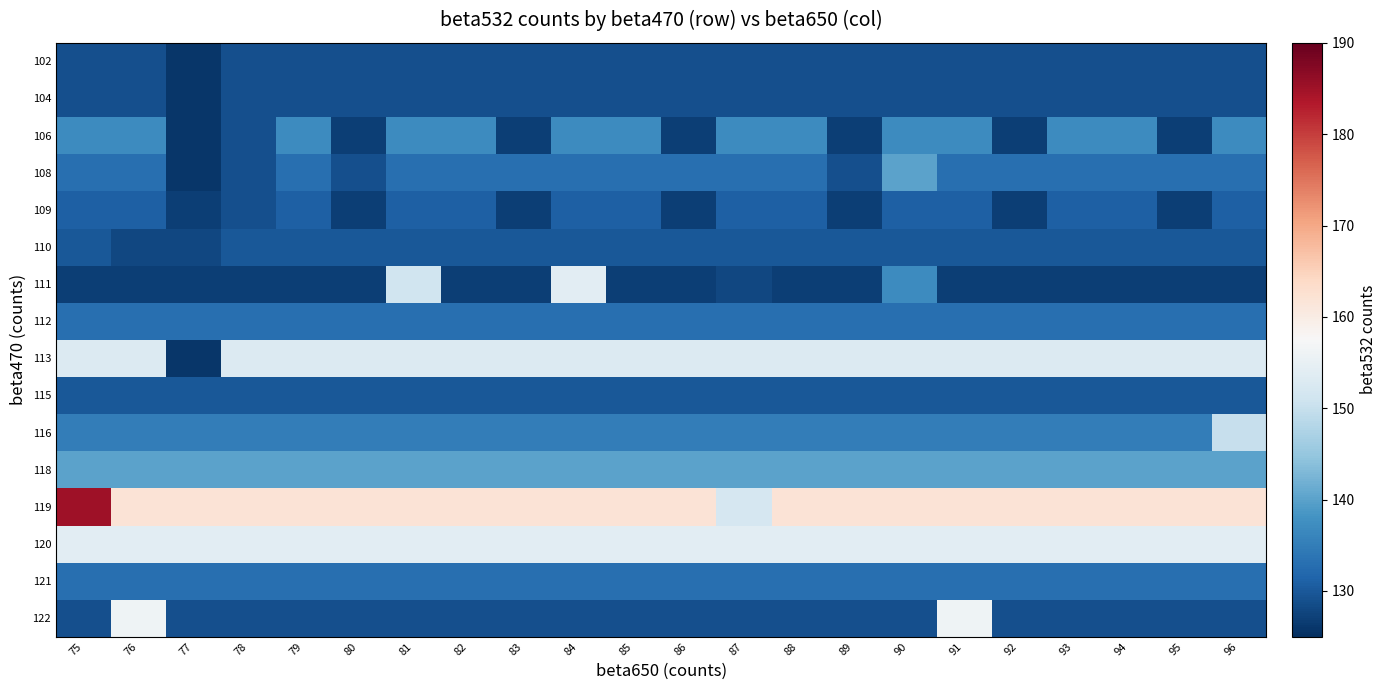

Count the number of data series in this chart.

16